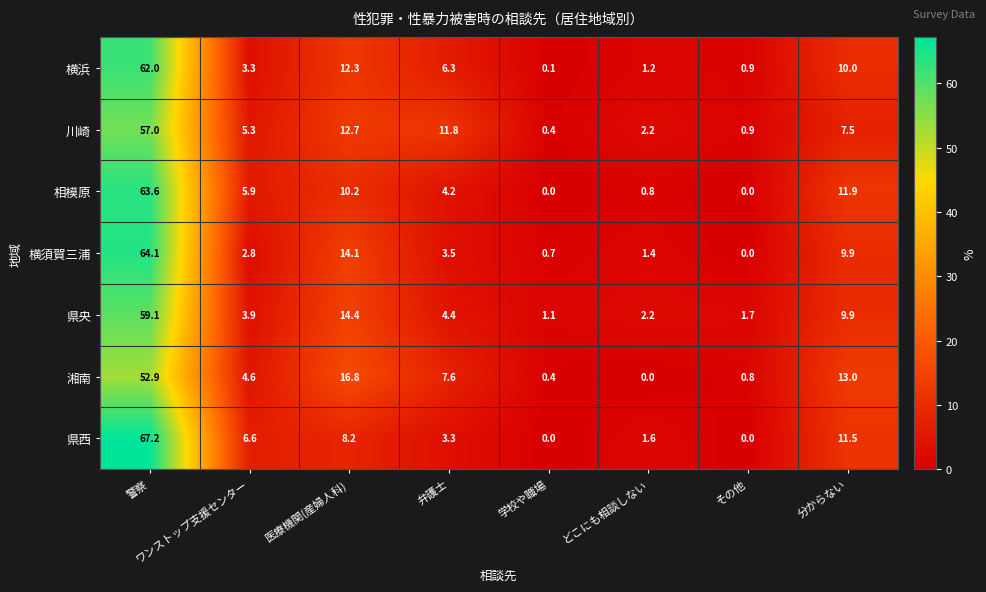

What is the sum of the 県西 values at 弁護士 and その他?

3.3